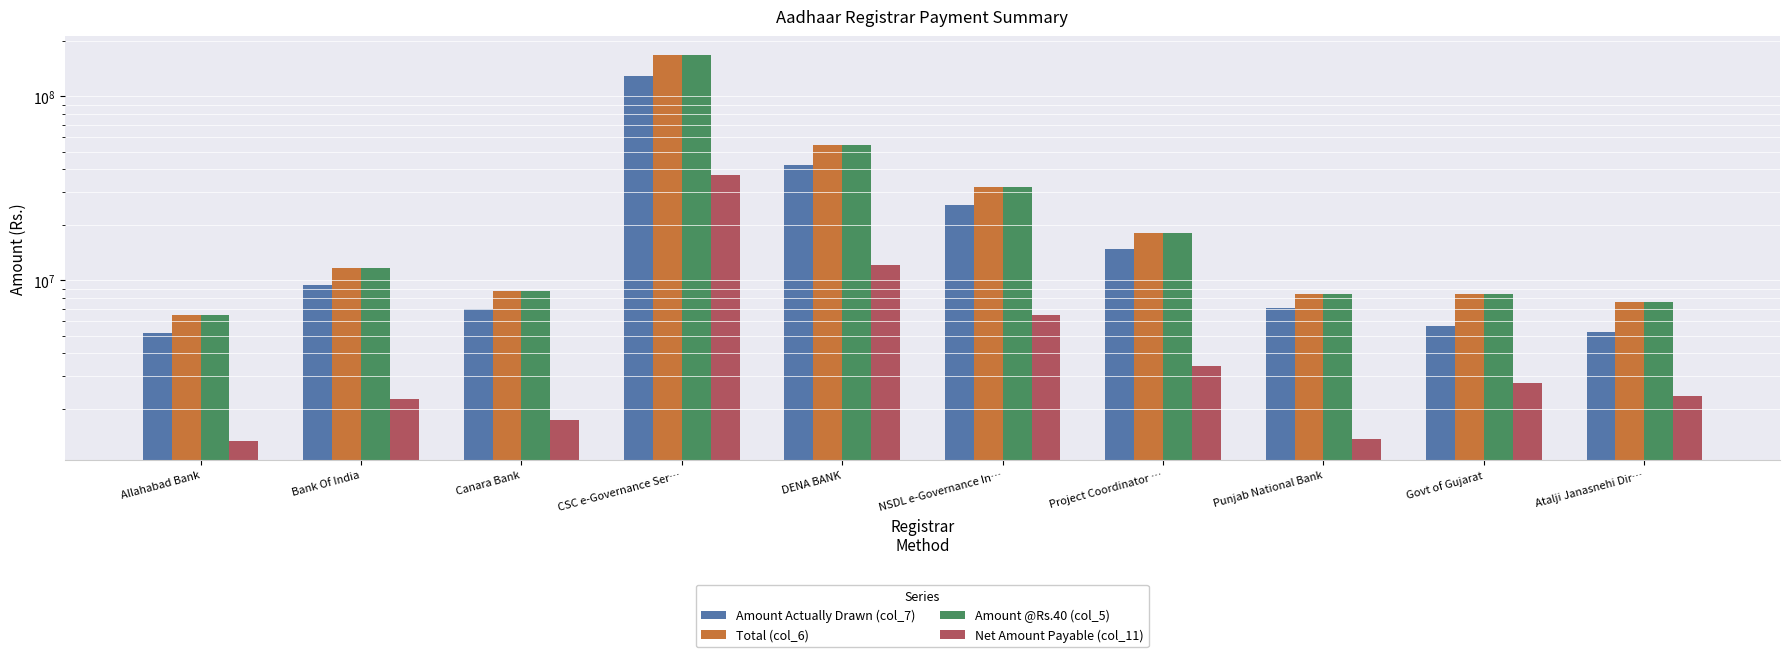

How many bars are there in total?

40